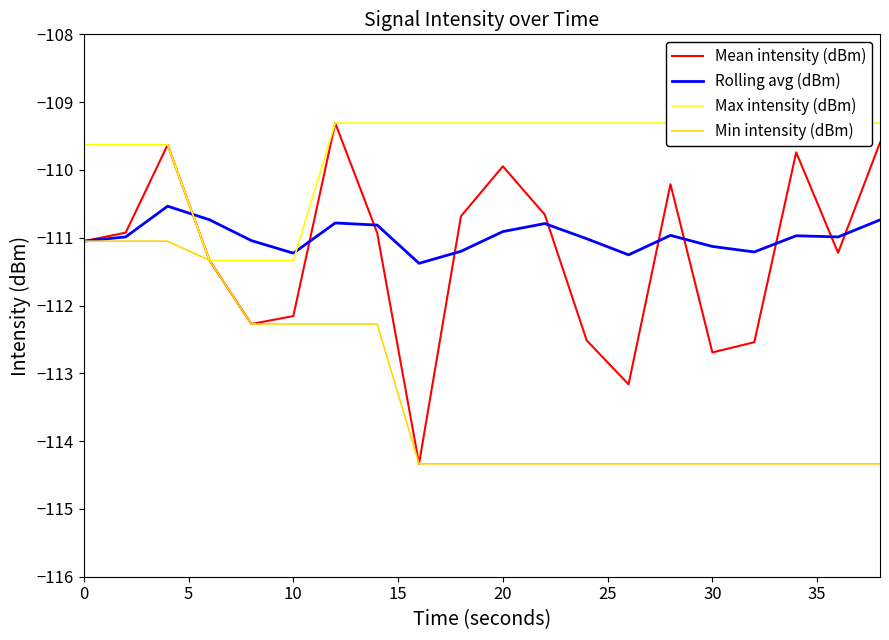

What is the minimum value for Mean intensity (dBm)?

-114.3